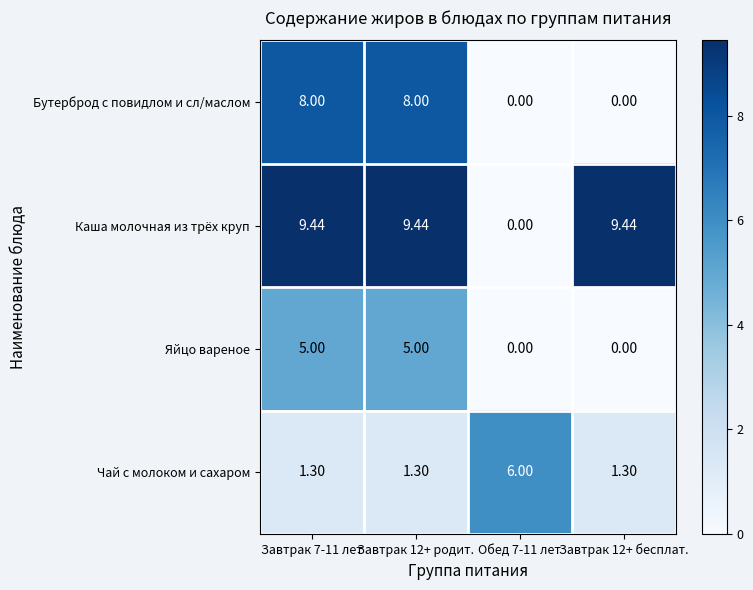

At Завтрак 12+ родит., list the series in order from smallest to largest.

Чай с молоком и сахаром, Яйцо вареное, Бутерброд с повидлом и сл/маслом, Каша молочная из трёх круп